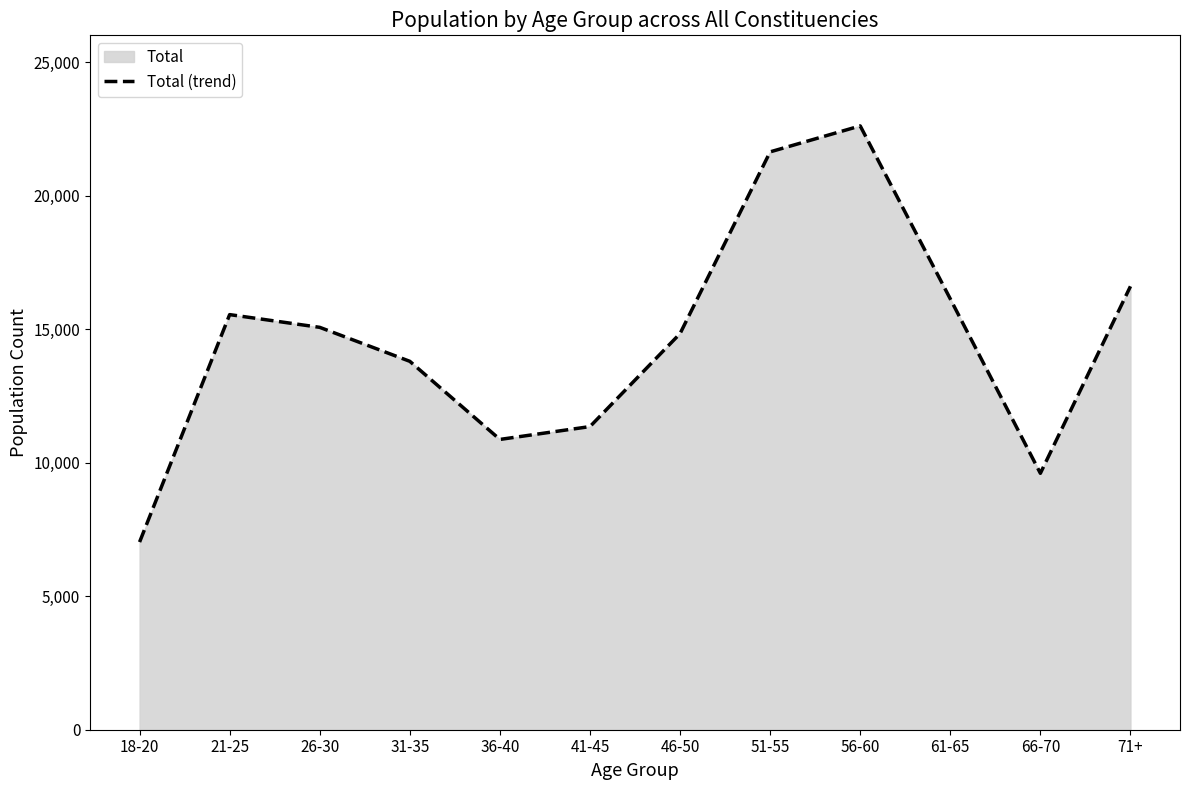

What is the sum of all values?

175072